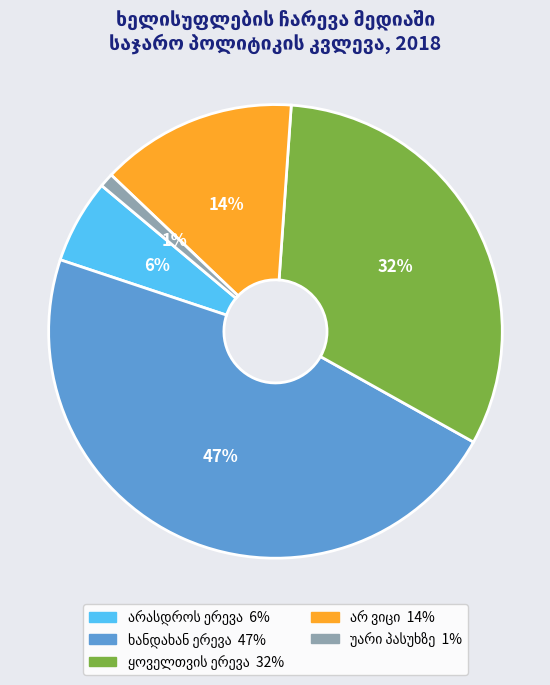

To the nearest percent, what is the average slice percentage?

20%